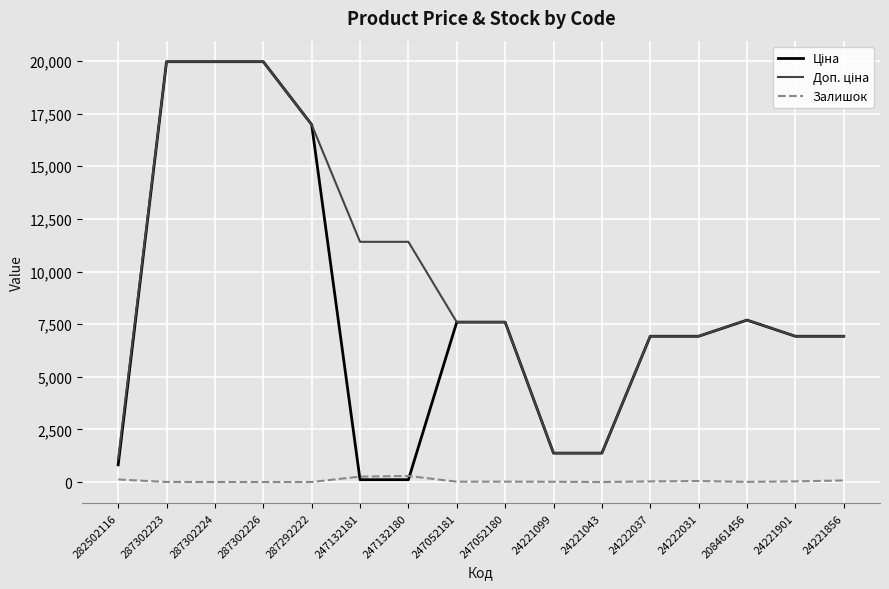

What is the maximum value shown in the chart?

19964.2